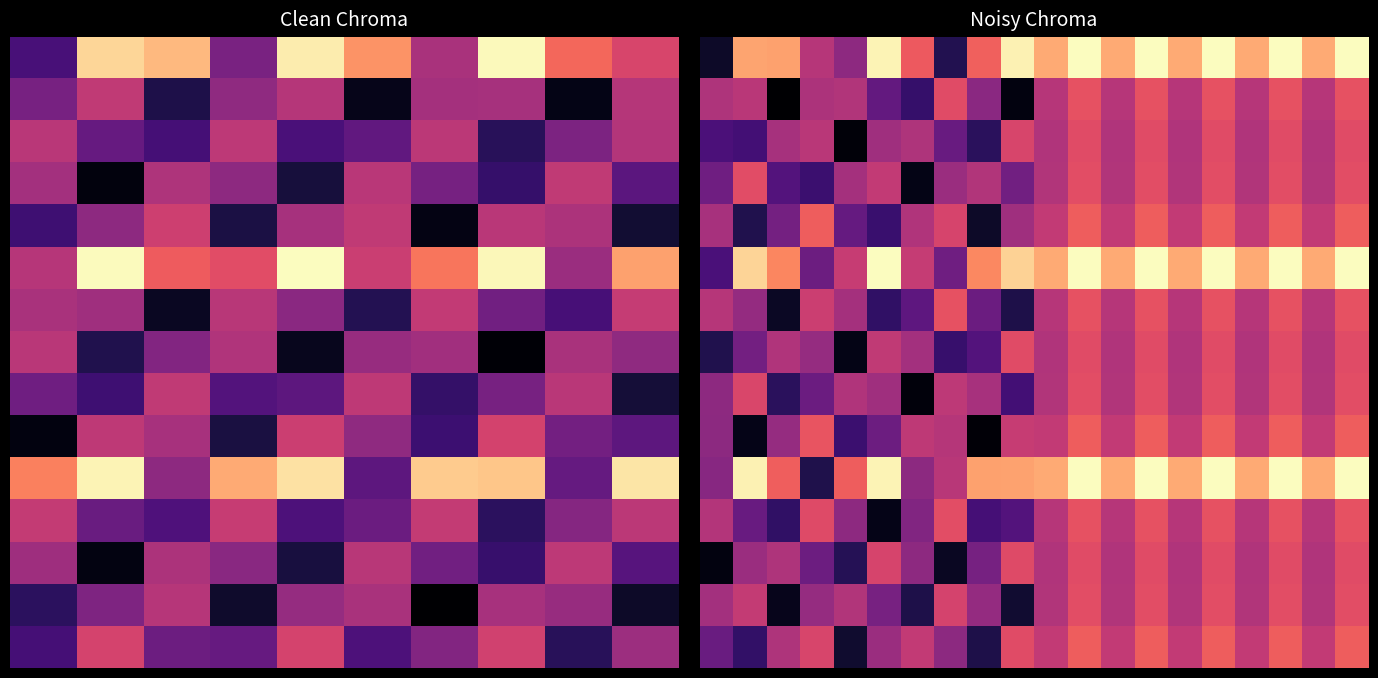

What is the average value of the 6 series?

24.3